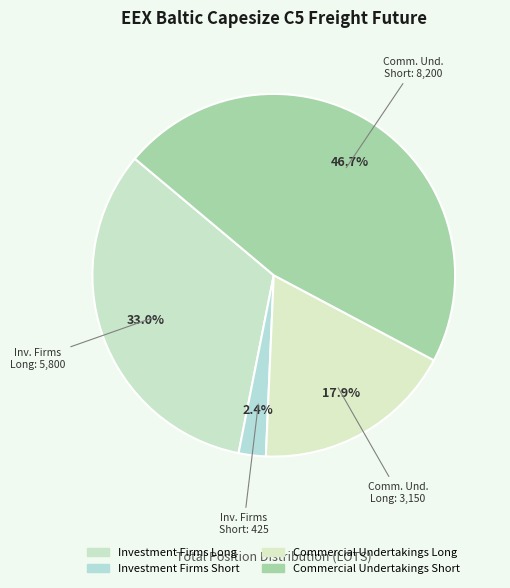

The Investment Firms Long slice represents 33% of the pie. True or false?

True